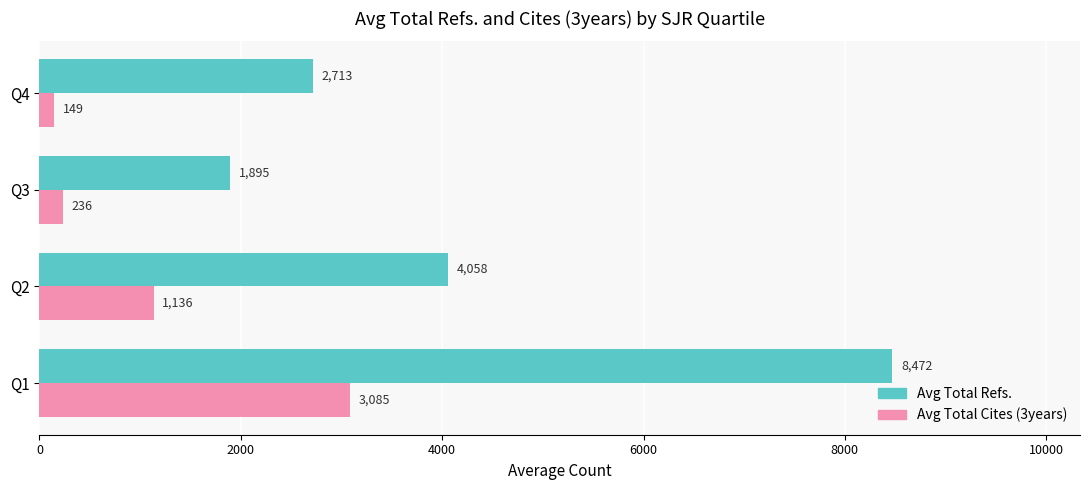

Read the Avg Total Refs. value at Q1.

8471.9